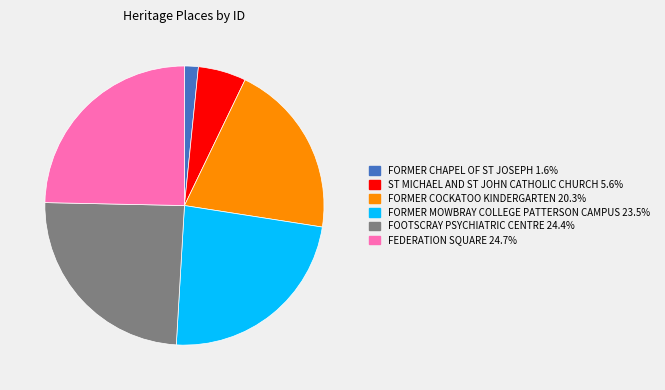

Does any single category account for the majority?

No